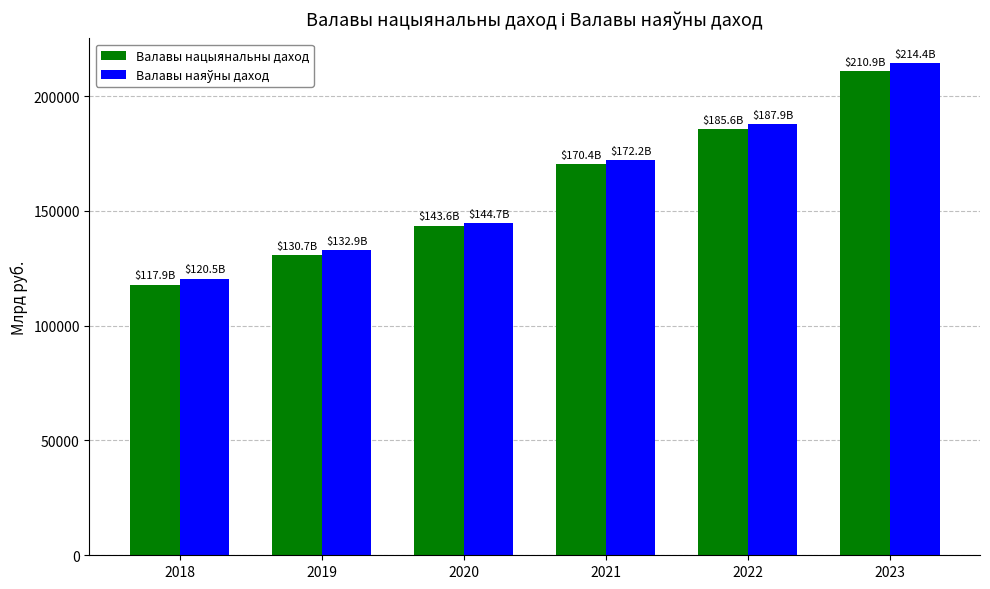

At which label does Валавы нацыянальны даход reach its peak?

2023